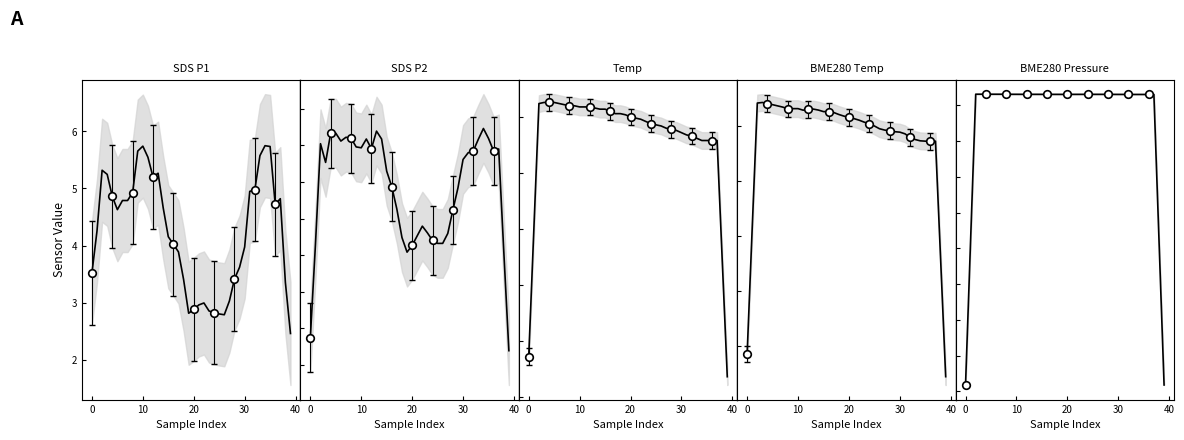

What is the total value across all series at 24?

101548.8